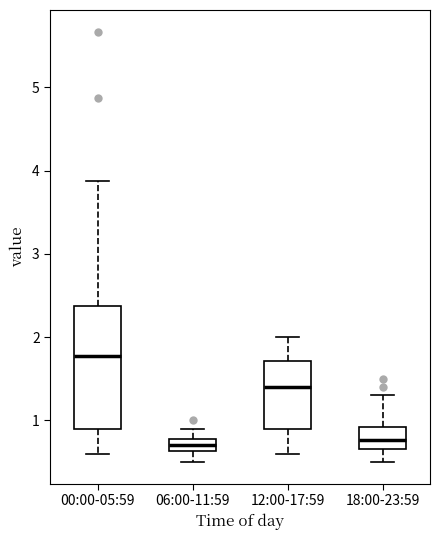

Comparing the boxes themselves (not the whiskers), which one is the tallest?

00:00-05:59